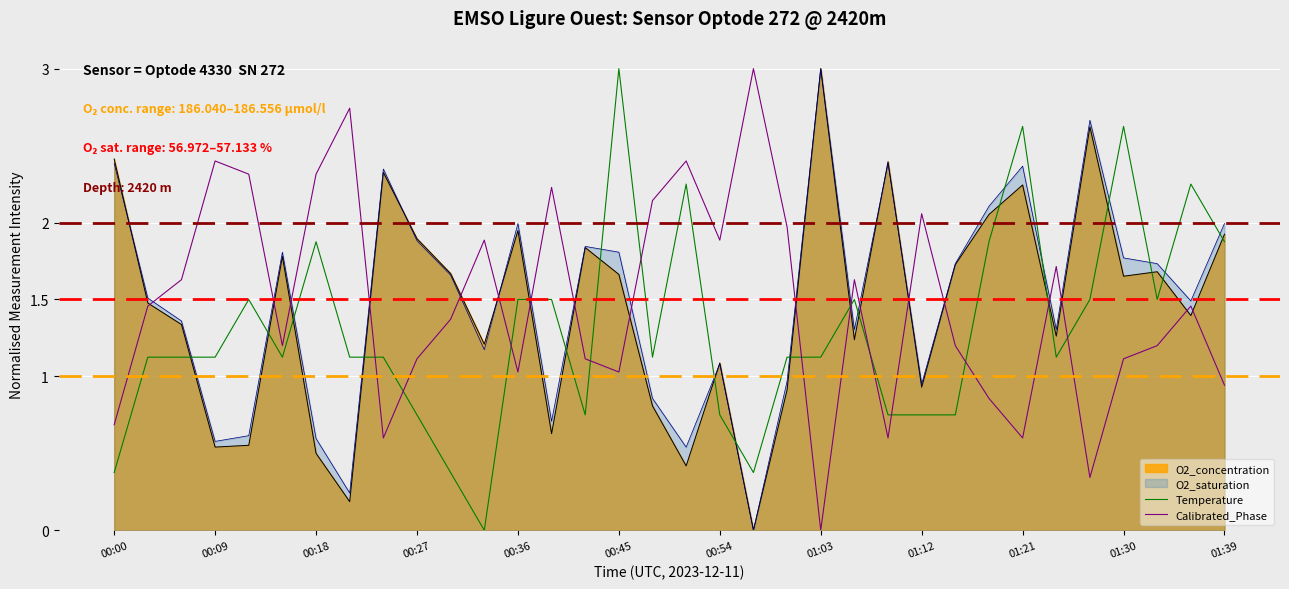

True or false: O2_concentration has a value of 1.5 at 01:03.

False